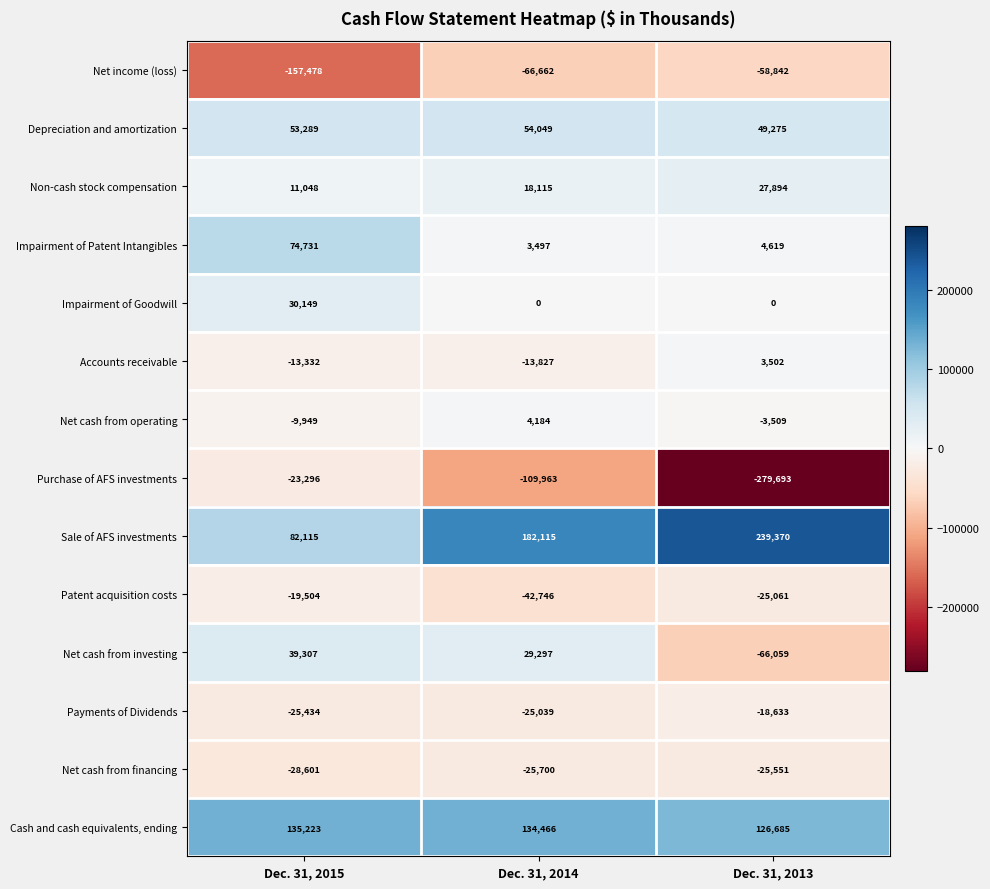

At which label does Net cash from operating first exceed -3509?

Dec. 31, 2014